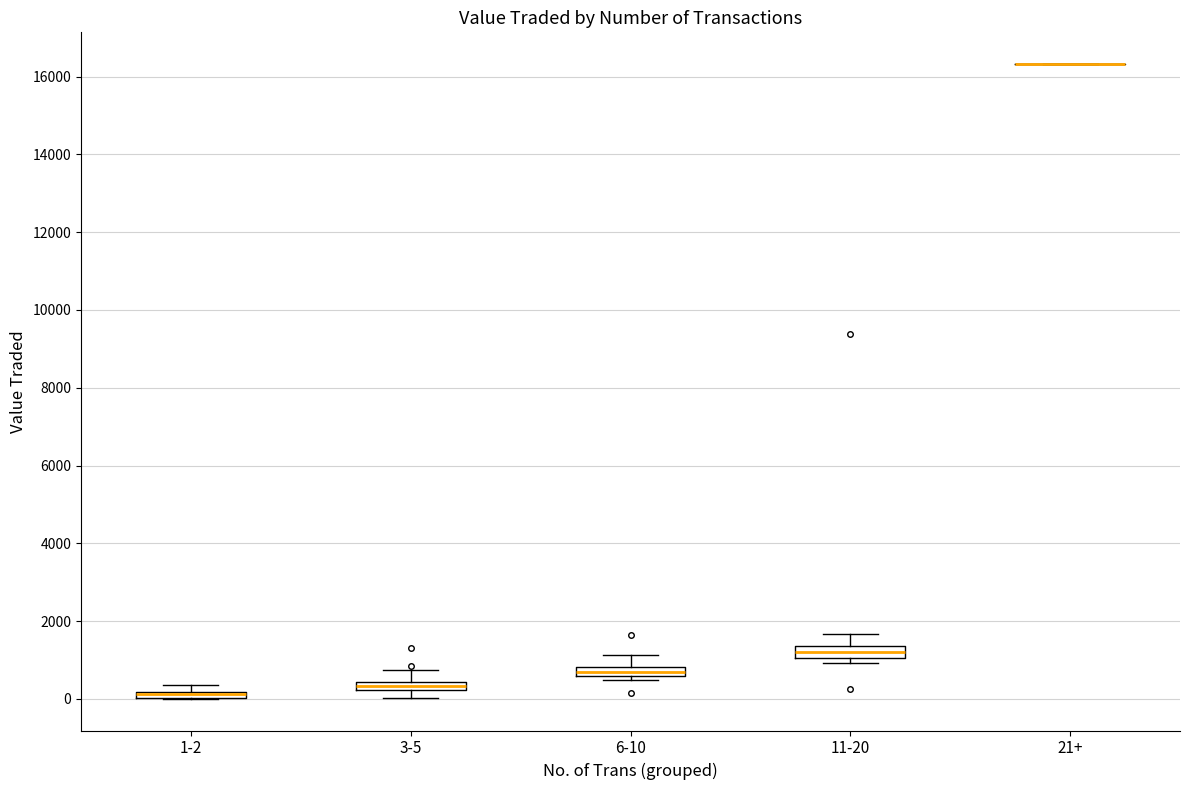

Where is the upper edge of the box for 1-2 on the y-axis? The values are not printed on the chart, so give them approximately, as read against the axis.

200